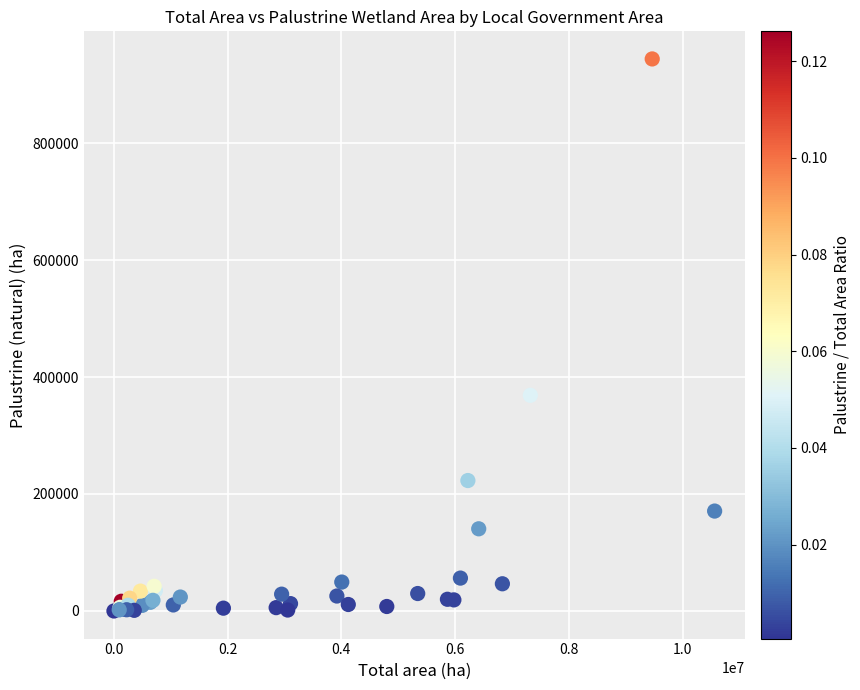

What Y value in the scatter plot is closest to 471888?

368729